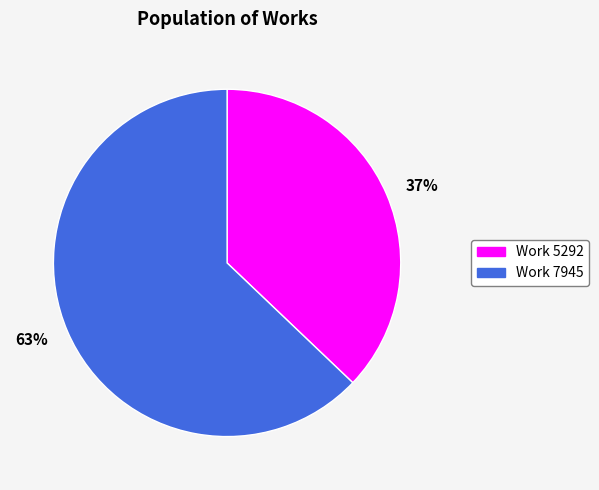

Does any single category account for the majority?

Yes